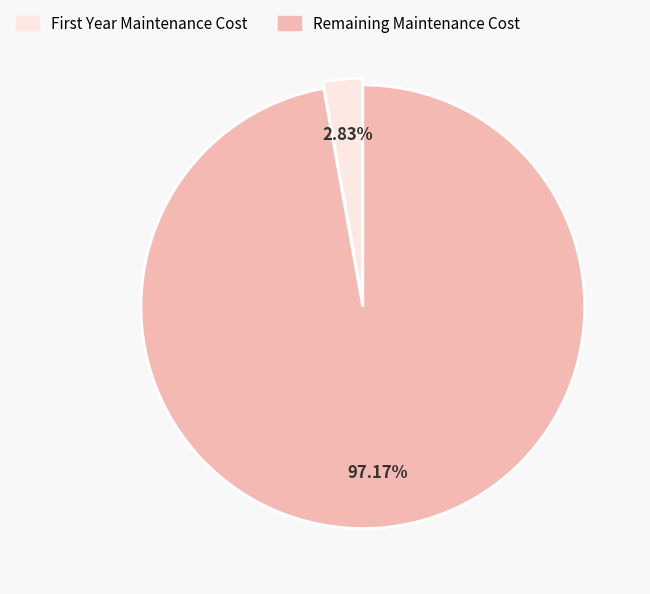

How many segments does this pie chart have?

2